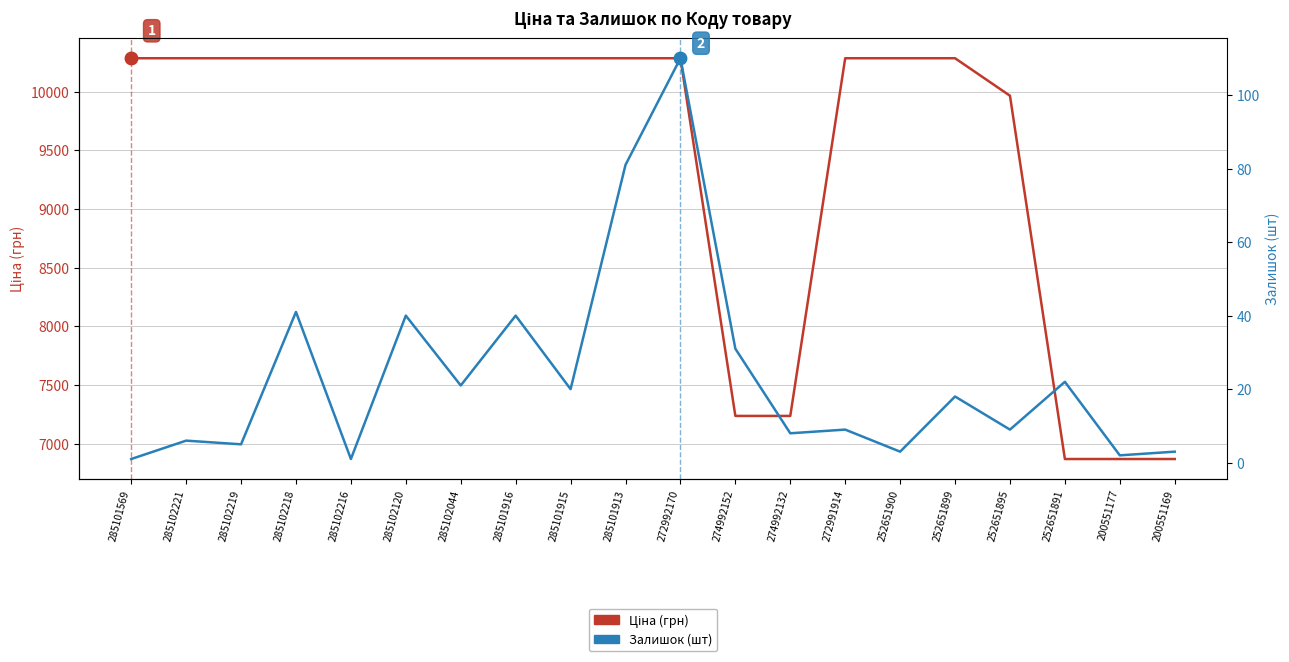

The value of Ціна (грн) at 285102120 is 10285.3. True or false?

True